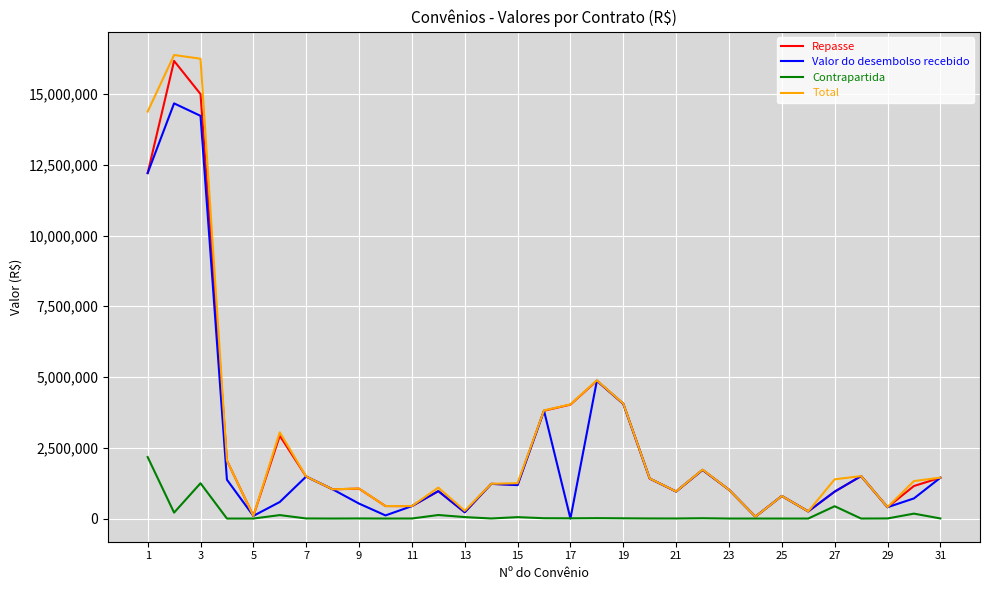

Which series has the widest spread of values?

Total